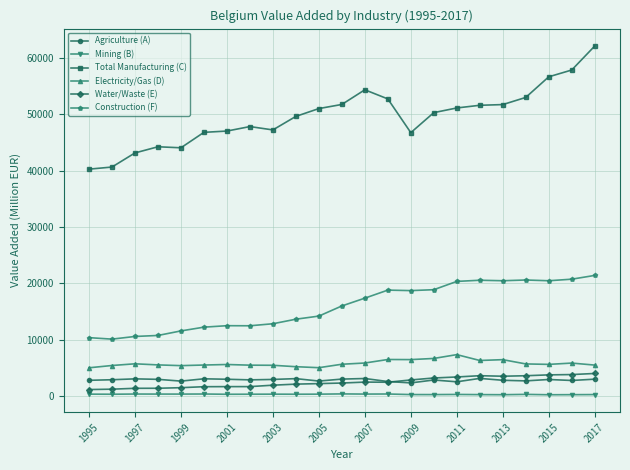

True or false: Electricity/Gas (D) and Mining (B) intersect in this chart.

False